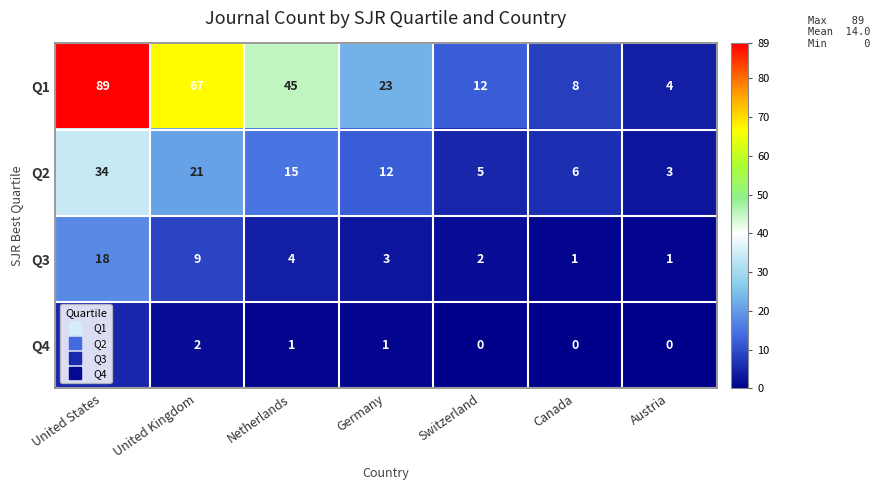

At United Kingdom, list the series in order from smallest to largest.

Q4, Q3, Q2, Q1